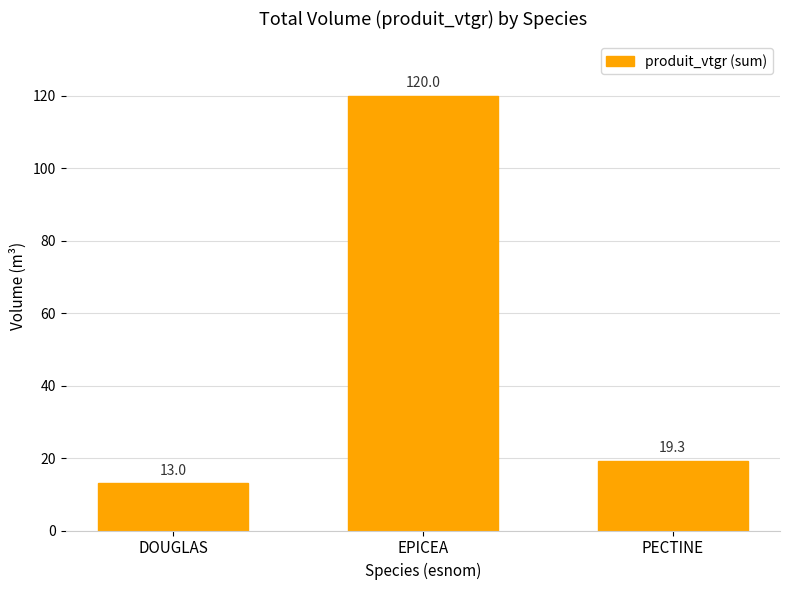

What position from the left is PECTINE?

3